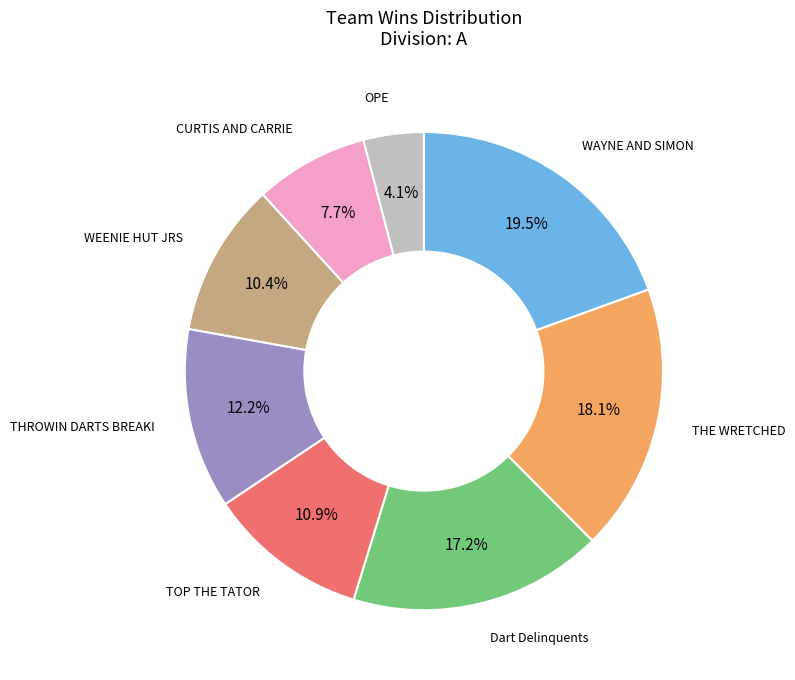

Count the number of slices in the pie.

8